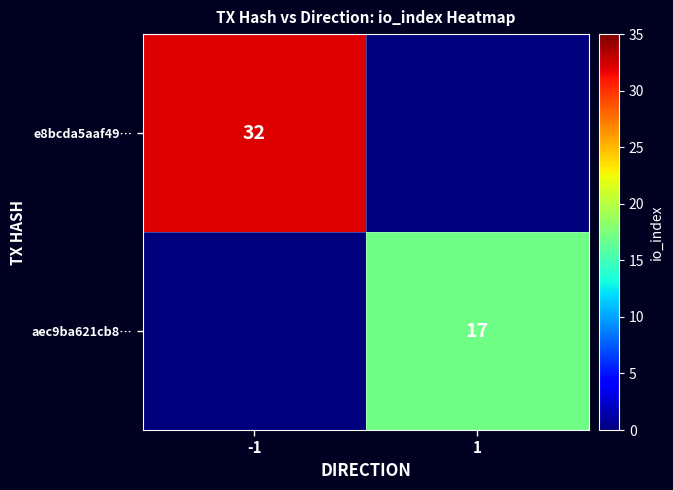

True or false: aec9ba621cb8… has a value of 25 at 1.

False